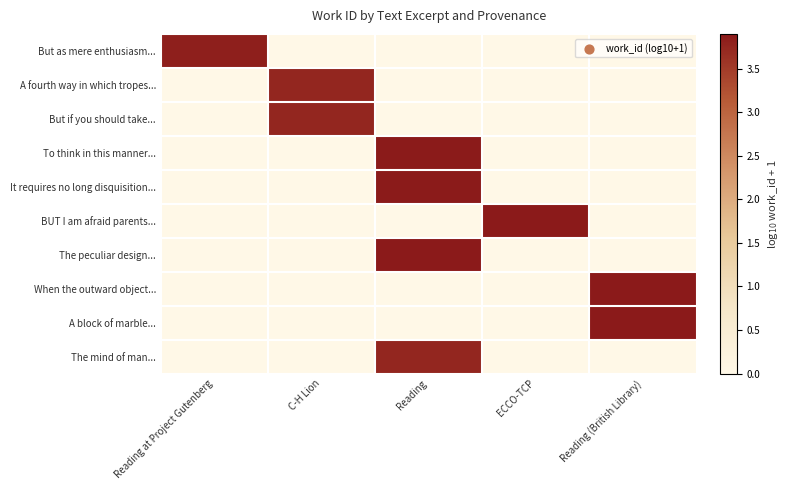

Between Reading (British Library) and Reading, which is larger?

Reading